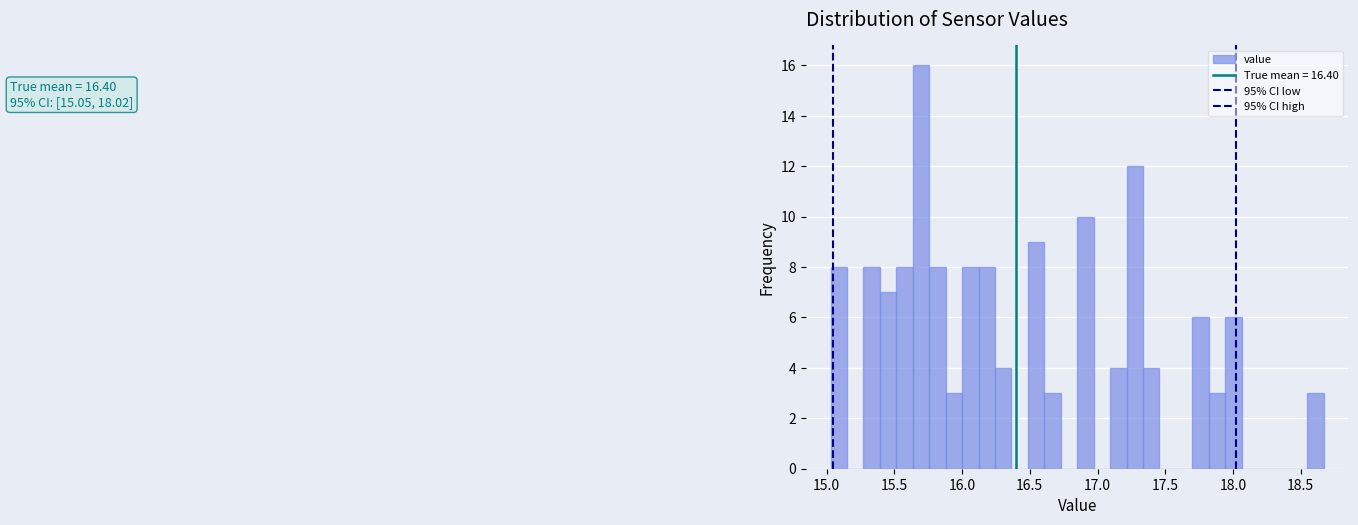

Around what value on the x-axis is the tallest bar? Give the approximate position of its centre, as read against the axis.

15.70